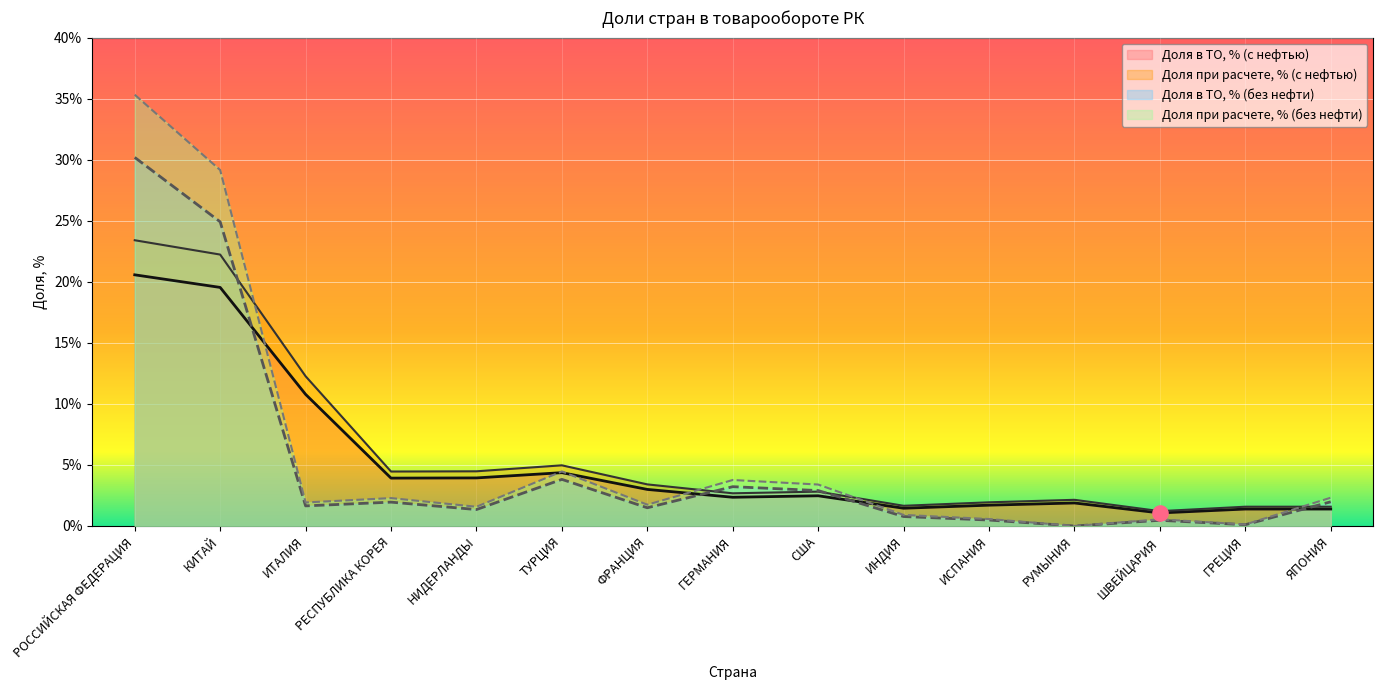

Which series has the widest spread of Y values?

Доля при расчете, % (без нефти)